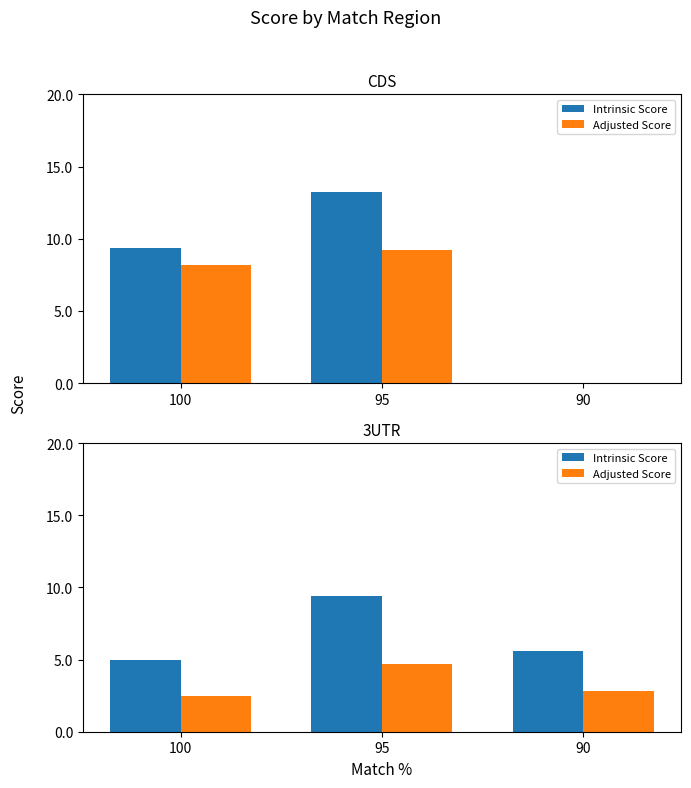

What is the smallest value displayed?

2.5